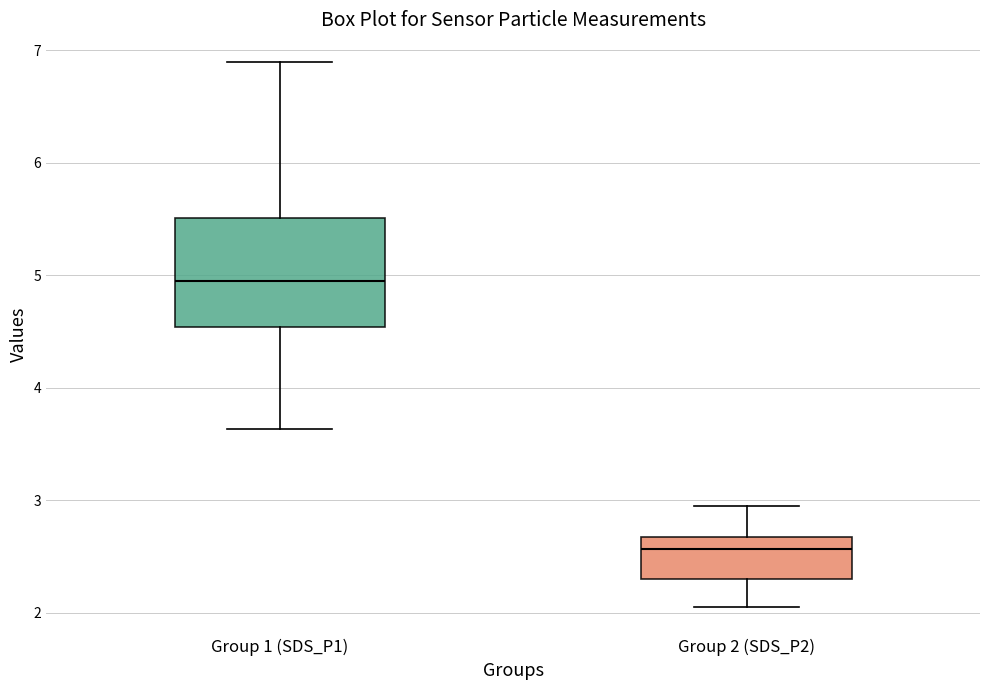

Reading left to right, read every box against the y-axis: the position of its median line, the range the box covers, and the ends of its whiskers. The values are not printed on the chart, so give them approximately, as read against the axis.

Group 1 (SDS_P1): median 5.0, box 4.5 to 5.5, whiskers 3.6 to 6.9
Group 2 (SDS_P2): median 2.6, box 2.3 to 2.7, whiskers 2.1 to 3.0